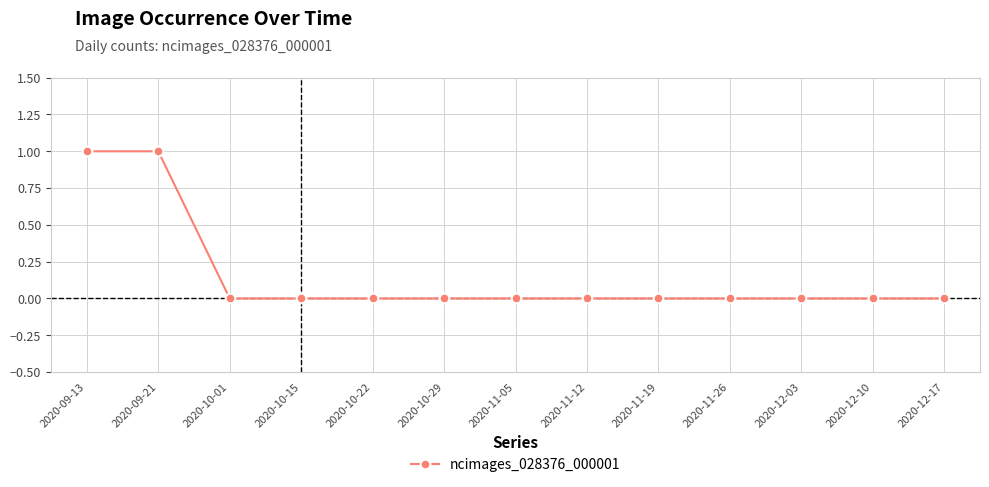

What is the label of the 6th point from the left?

2020-10-29